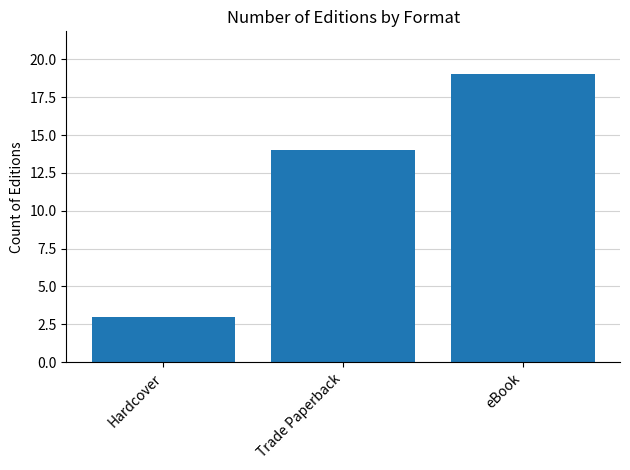

List the labels in order of value, smallest first.

Hardcover, Trade Paperback, eBook